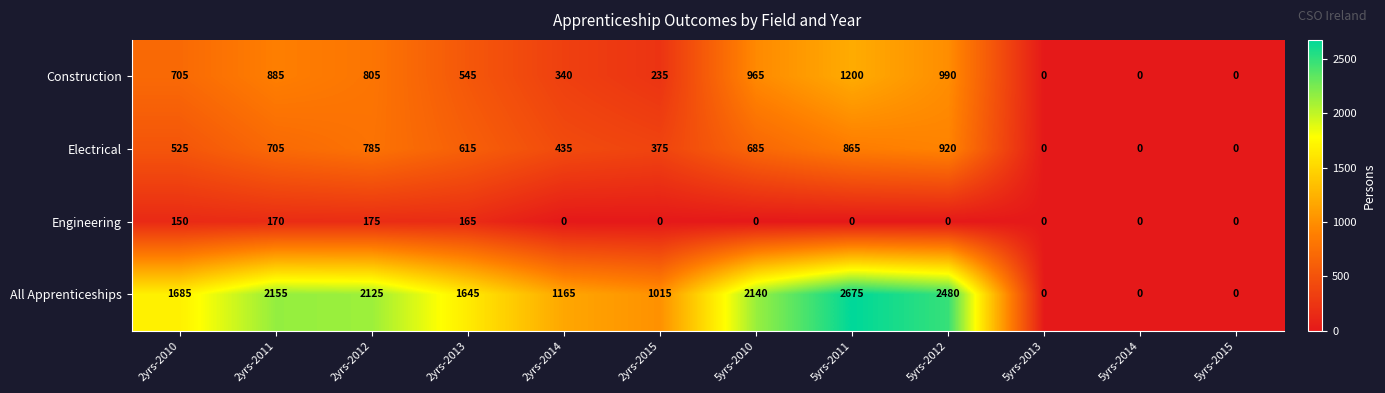

At which category is the sum across all series the highest?

5yrs-2011